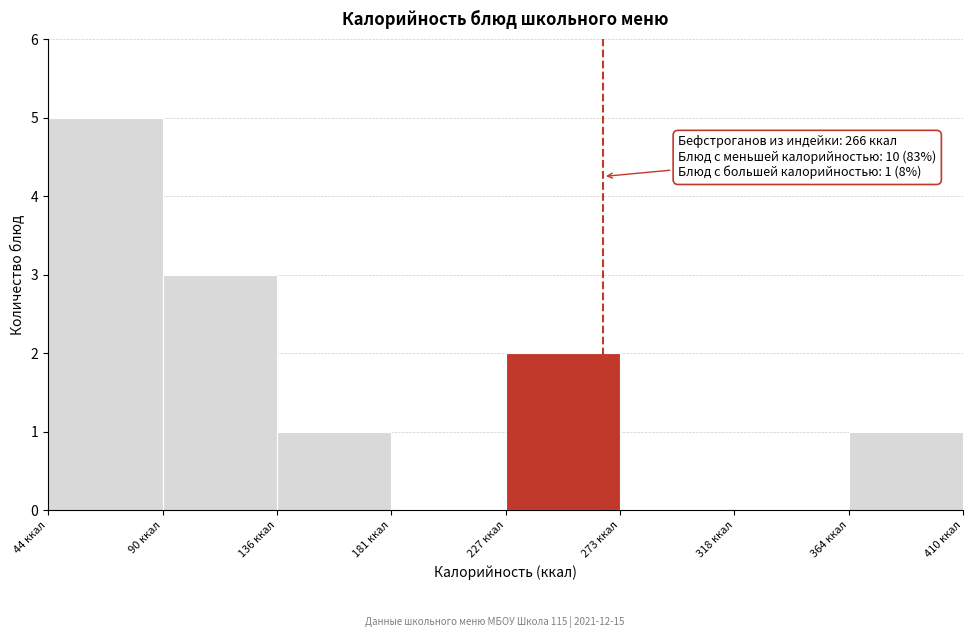

Which range on the x-axis has the tallest bar?

45 to 90